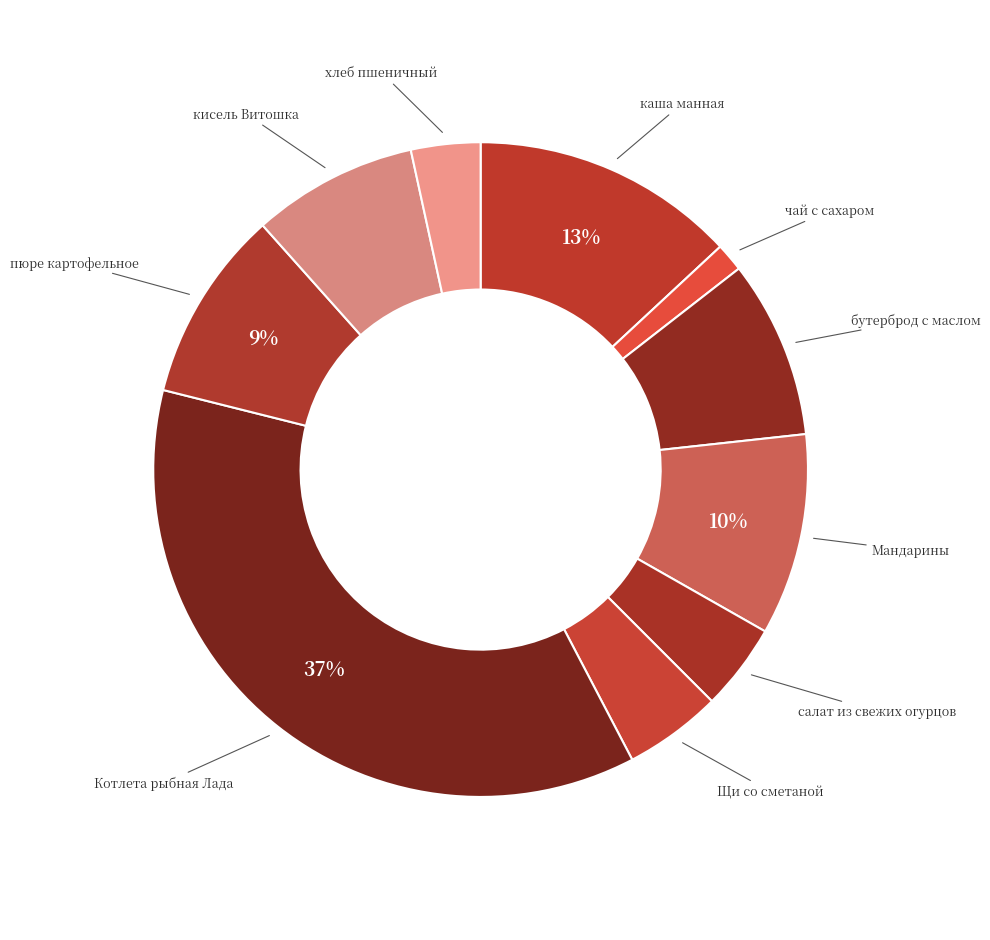

How many segments does this pie chart have?

10